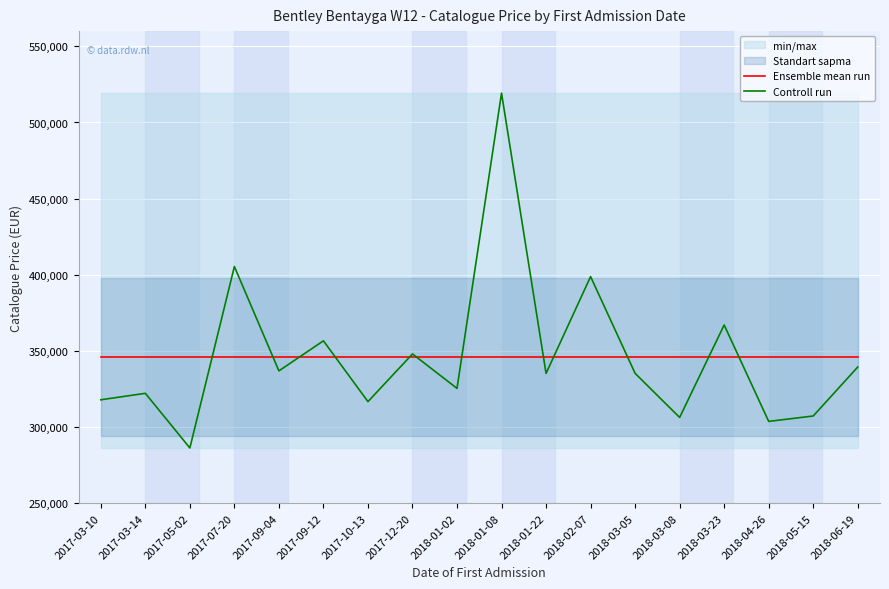

Is the value of Ensemble mean run at 2018-03-05 greater than the value of Controll run at 2018-04-26?

Yes